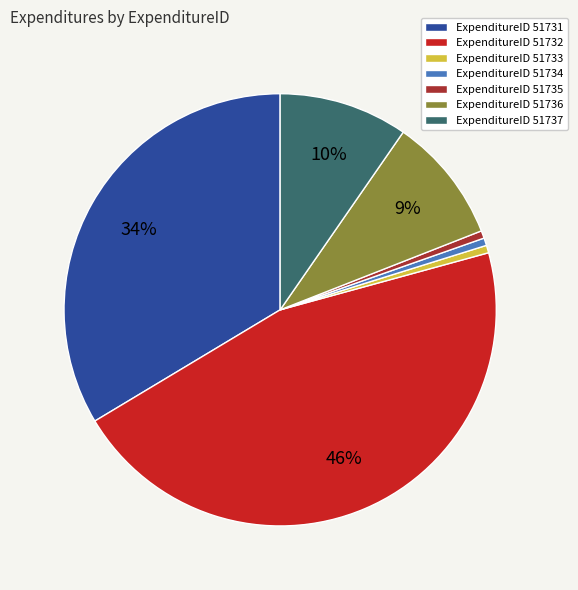

What is the largest slice in the pie chart?

ExpenditureID 51732